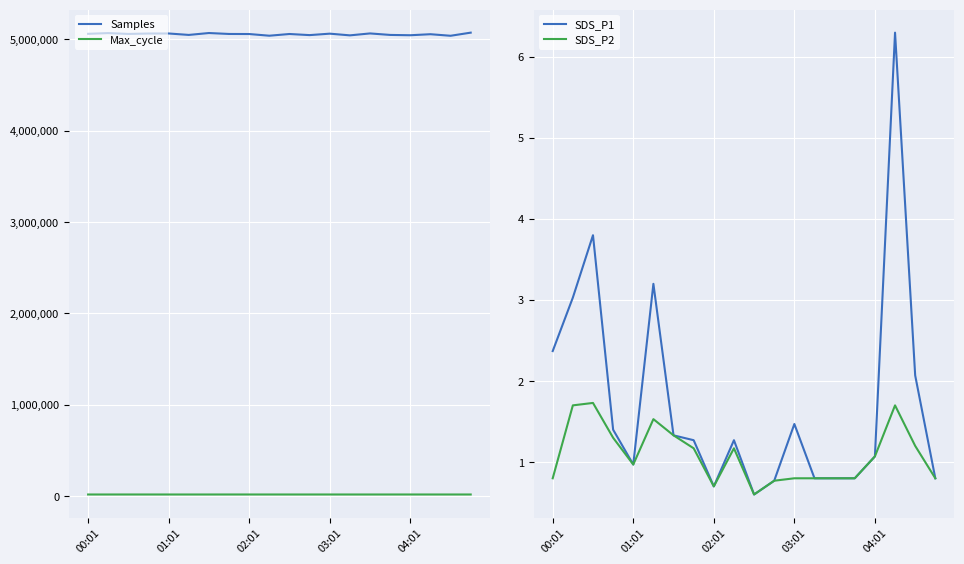

True or false: Max_cycle and Samples intersect in this chart.

False